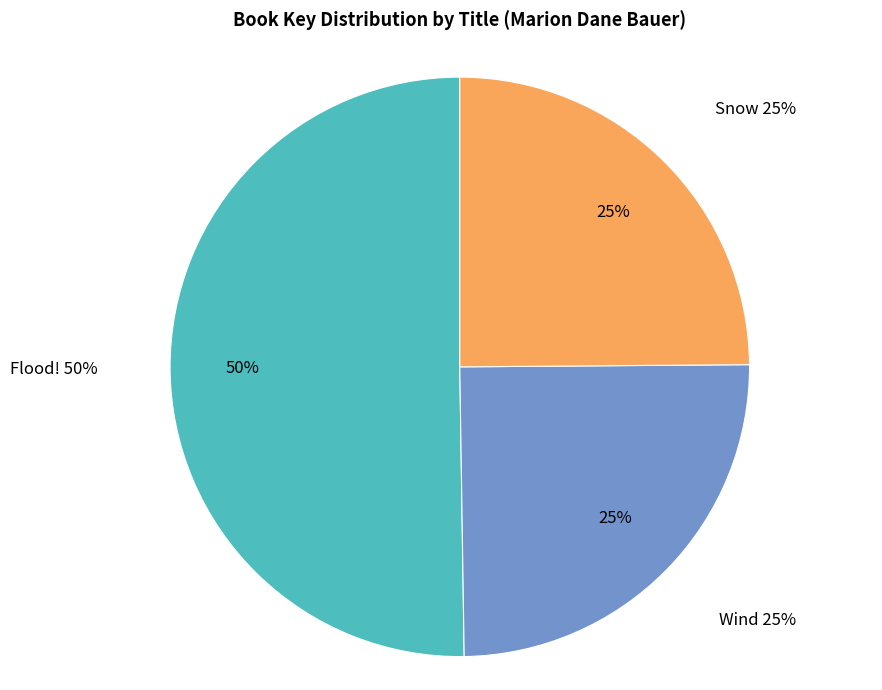

Combined, do Flood! and Snow account for over 50%?

Yes